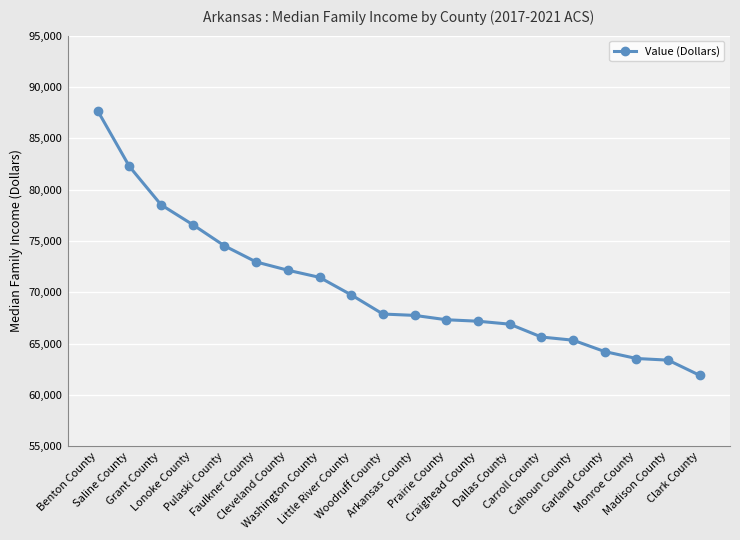

Is it true that the value at Lonoke County is 76585?

True